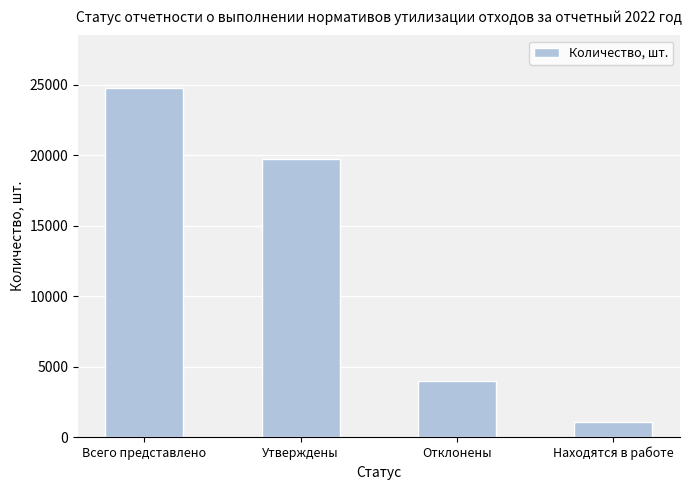

At which category does the chart reach its minimum across all series?

Находятся в работе